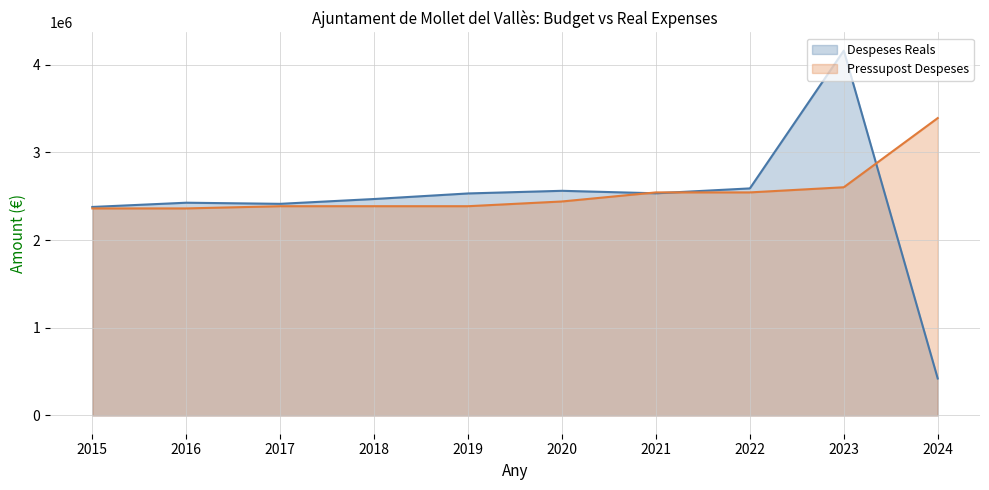

What is the average value of the Pressupost Despeses (line) series?

2539458.2